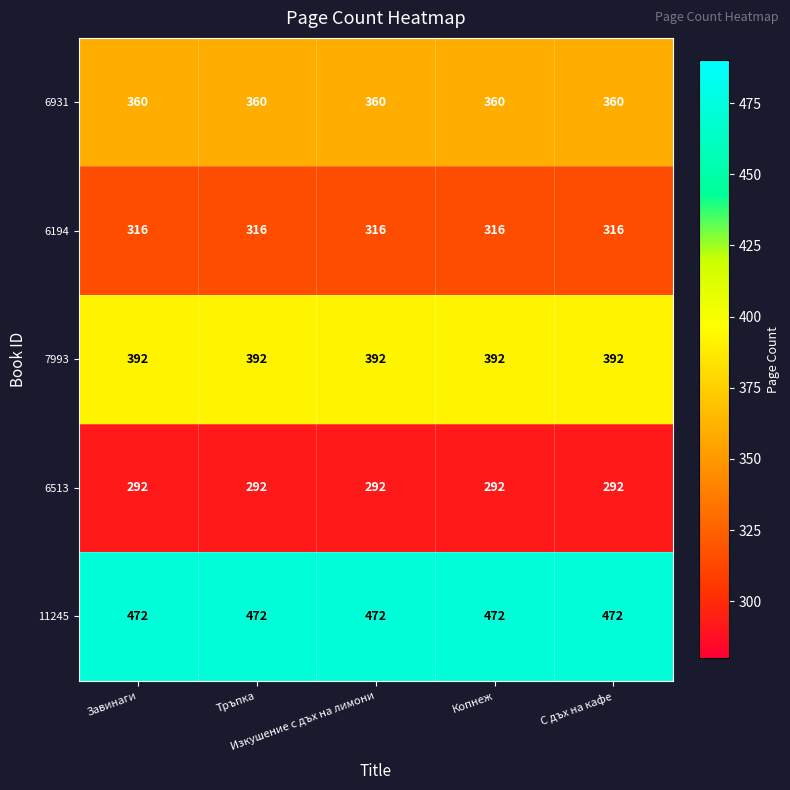

What is the minimum value shown in the chart?

292